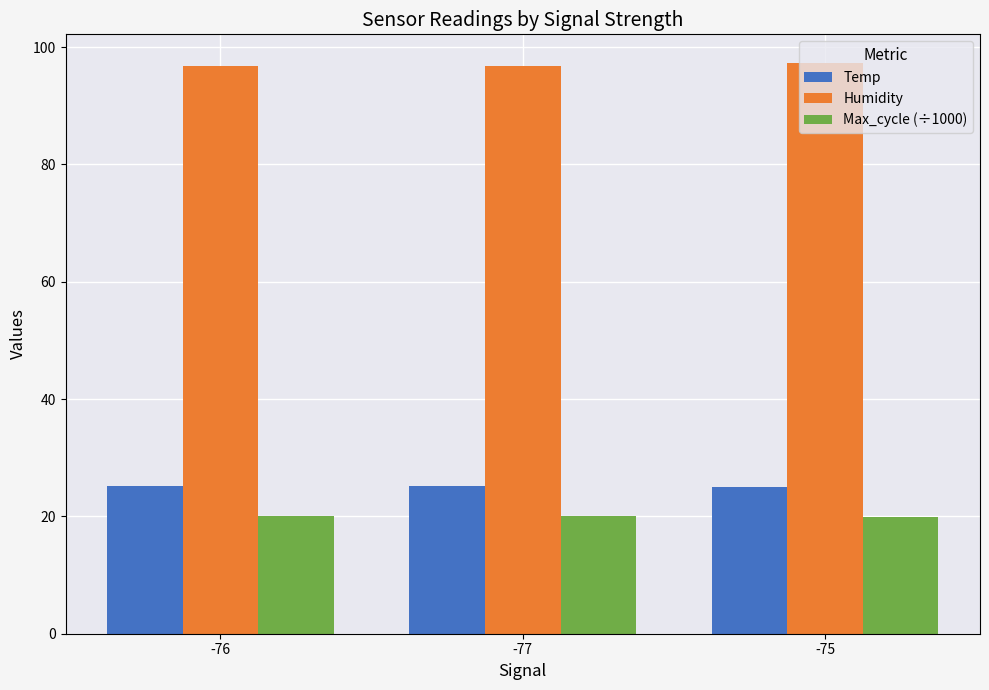

At how many categories does at least one series exceed 22?

3